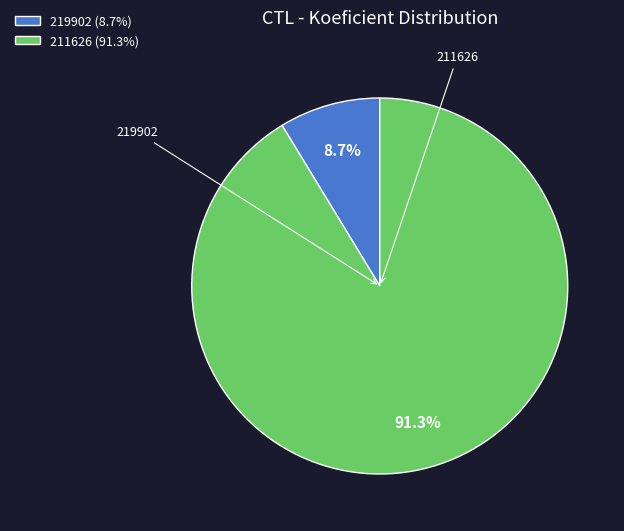

To the nearest percent, what percentage of the pie is 219902?

9%